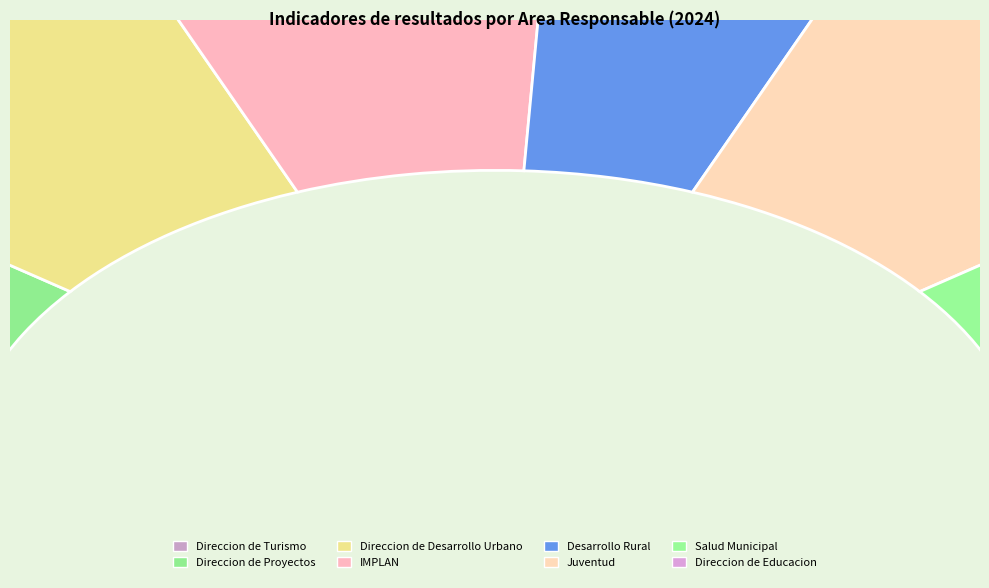

Count the number of slices in the pie.

8